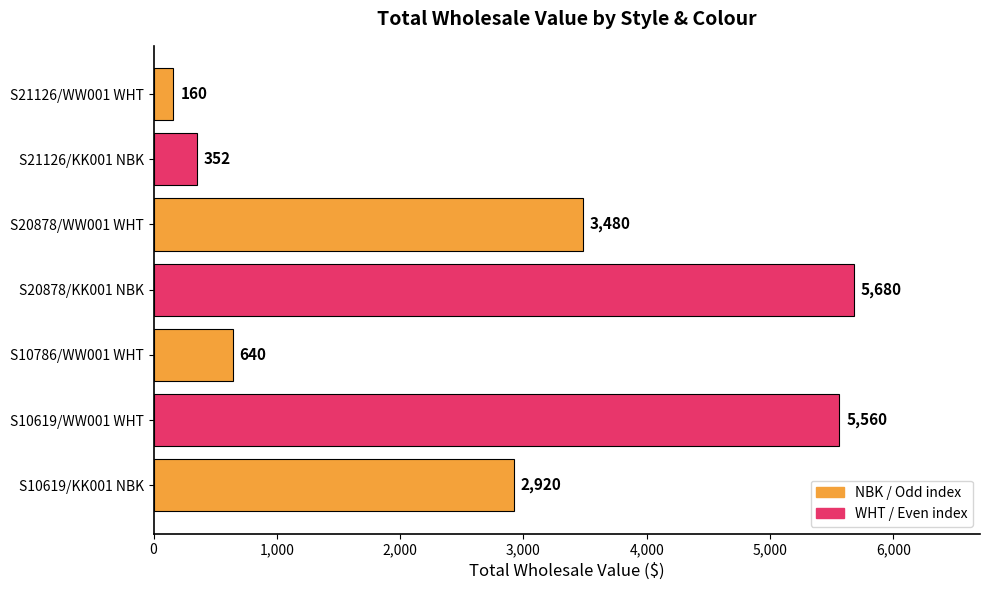

List the labels in order of value, smallest first.

S21126/WW001 WHT, S21126/KK001 NBK, S10786/WW001 WHT, S10619/KK001 NBK, S20878/WW001 WHT, S10619/WW001 WHT, S20878/KK001 NBK